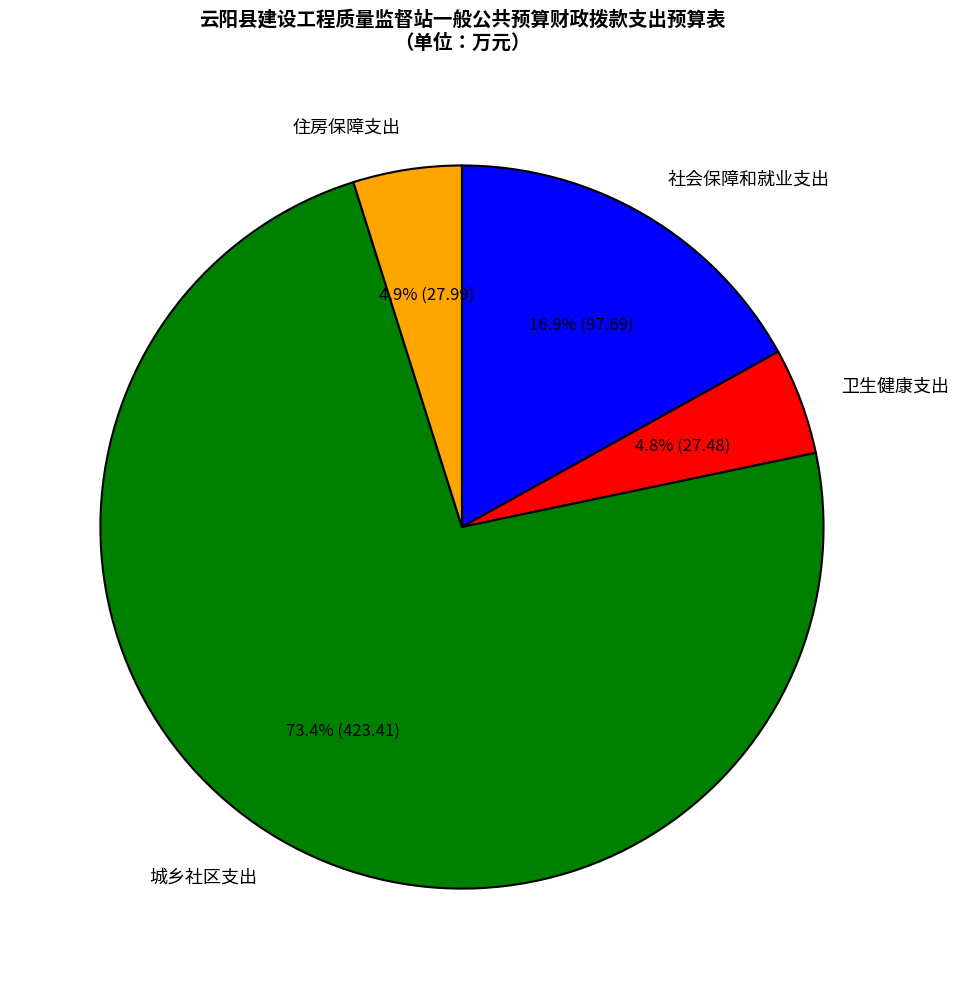

Combined, do 社会保障和就业支出 and 城乡社区支出 account for over 50%?

Yes